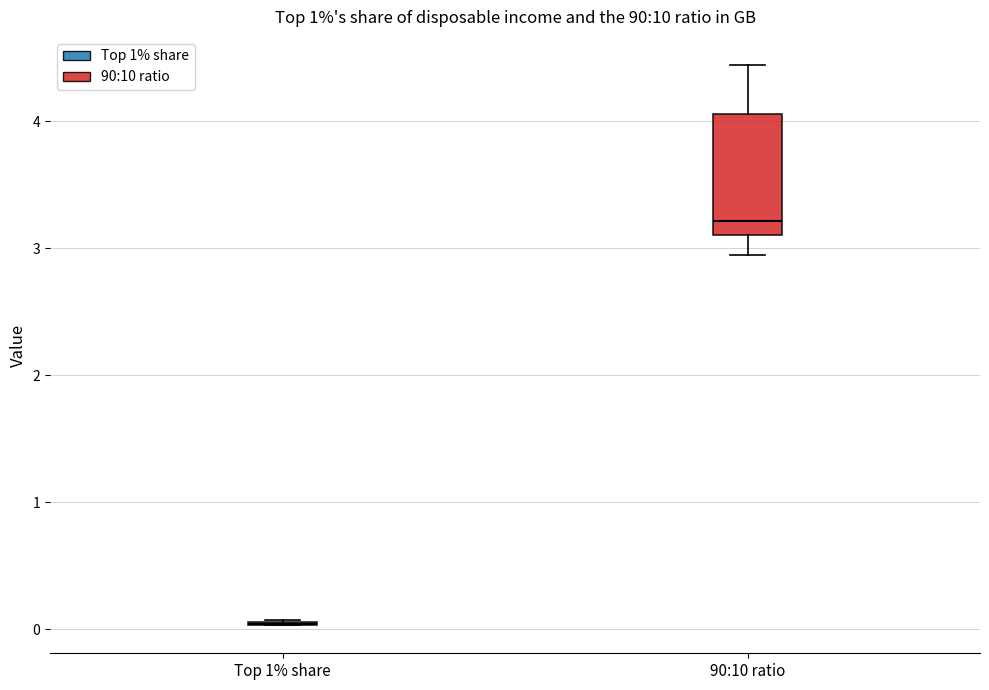

Reading left to right, transcribe this box plot: for each box, give where its median line is, the range the box spans, and where its two whiskers end, as read against the y-axis. The values are not printed on the chart, so give them approximately, as read against the axis.

Top 1% share: box collapsed to a line at 0.0, whiskers 0.0 to 0.1
90:10 ratio: median 3.2, box 3.1 to 4.1, whiskers 2.9 to 4.4